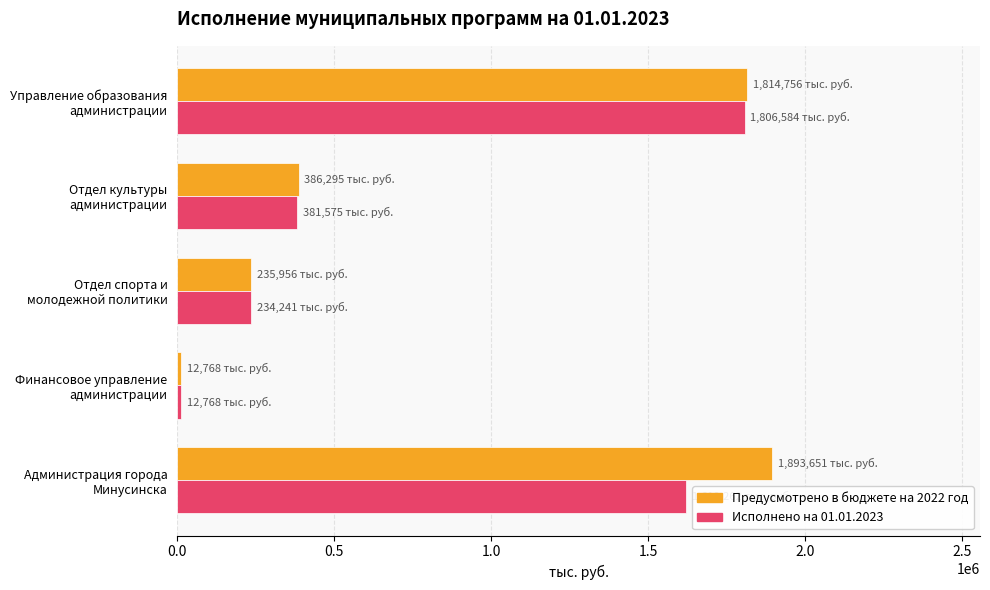

What is the greatest value displayed?

1893650.8